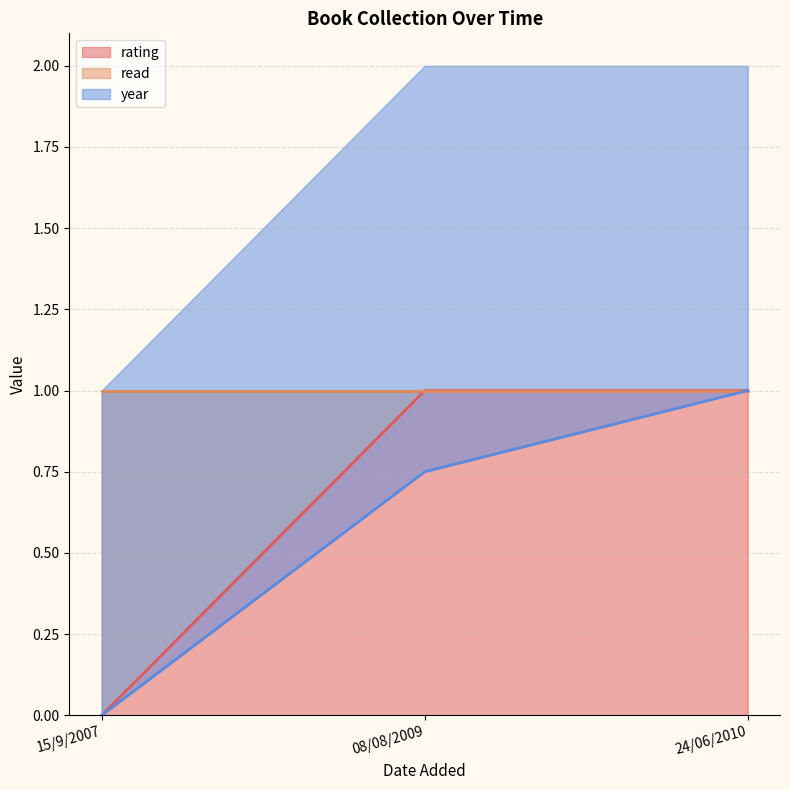

True or false: rating has a value of 0 at 15/9/2007.

True